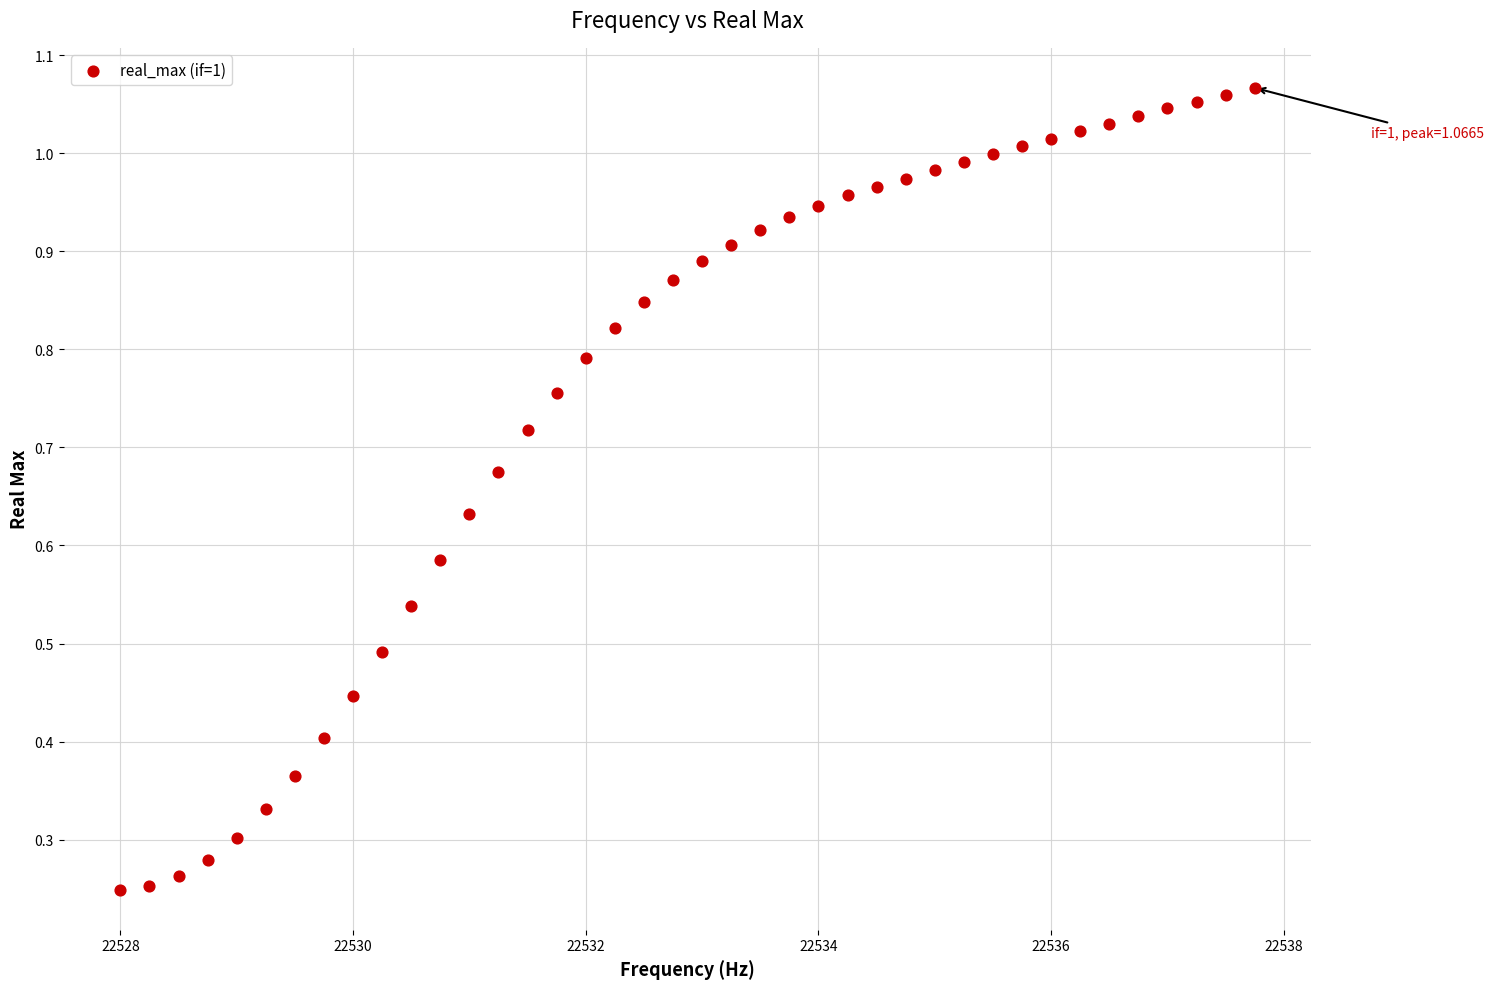

How many data points are displayed?

40